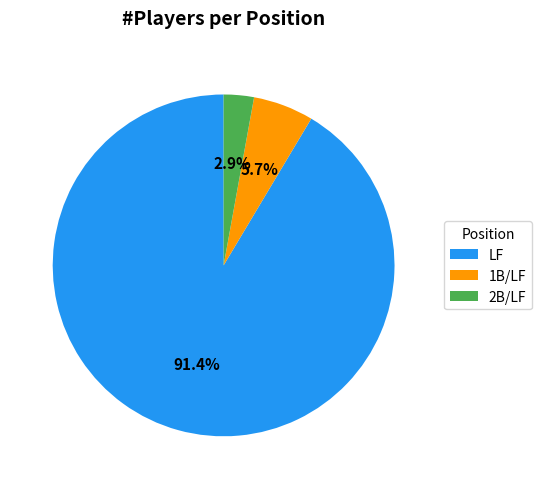

Which slice is the smallest?

2B/LF